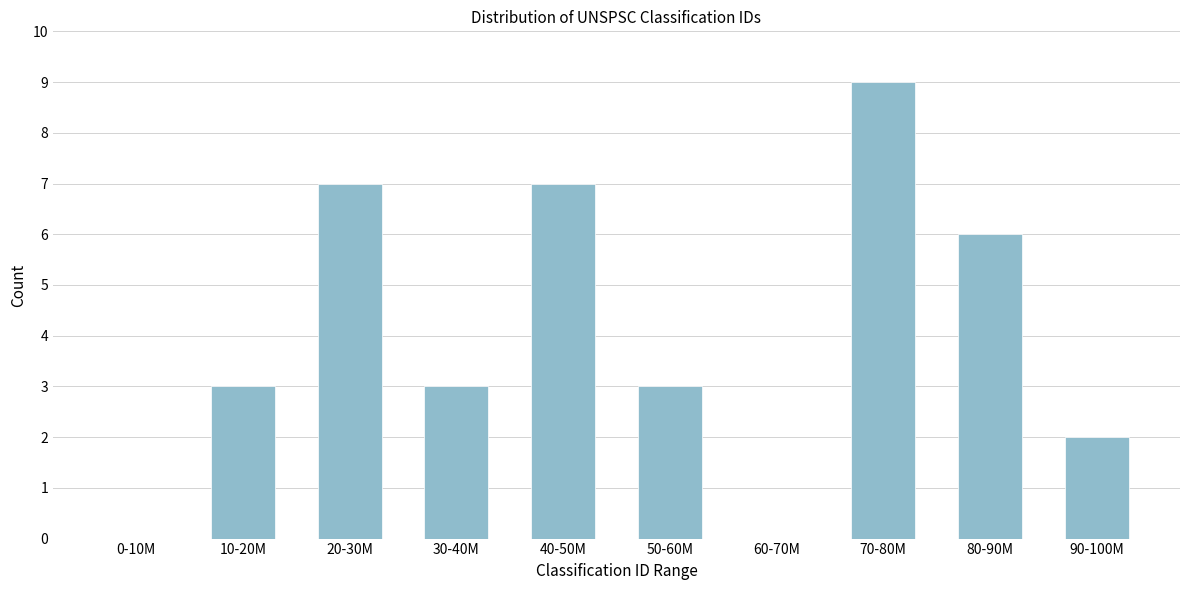

Reading right to left, list all the values displayed in this chart.

90-100M=2	80-90M=6	70-80M=9	60-70M=0	50-60M=3	40-50M=7	30-40M=3	20-30M=7	10-20M=3	0-10M=0